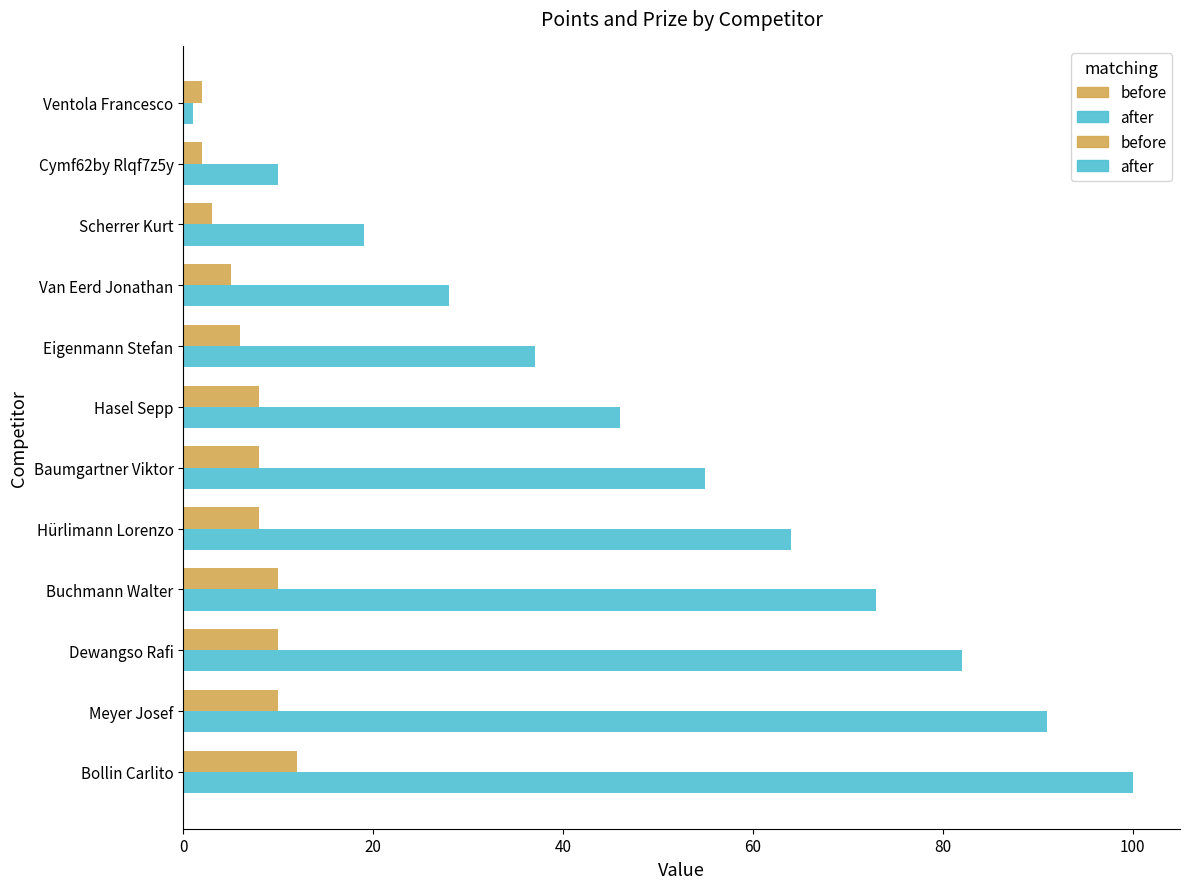

At which category is the sum across all series the highest?

Bollin Carlito